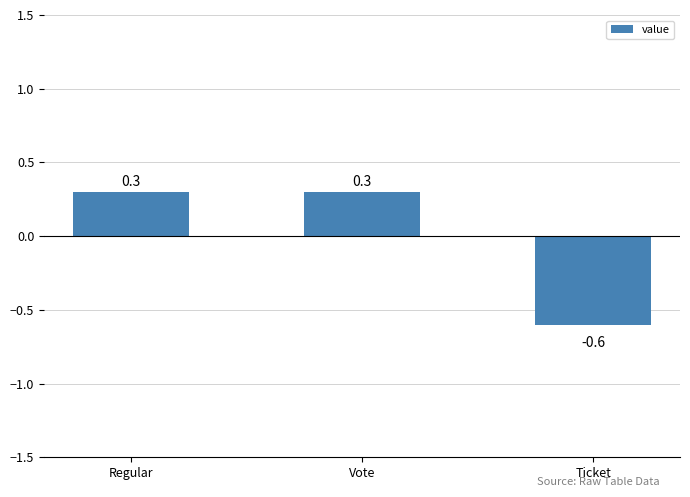

Does the chart contain stacked bars?

No